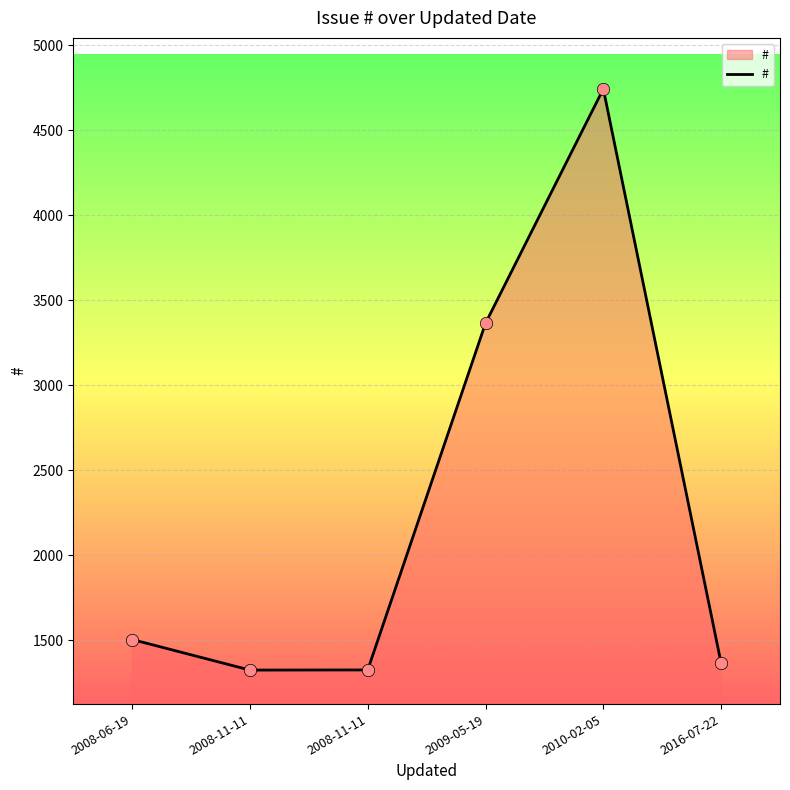

Between 2016-07-22 and 2008-11-11, which is larger?

2016-07-22